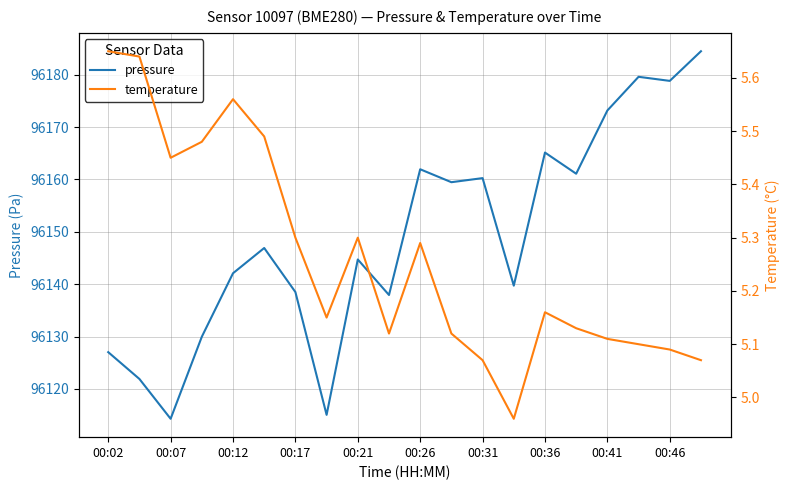

What is the value of the temperature point at the 2nd from the left?

5.6